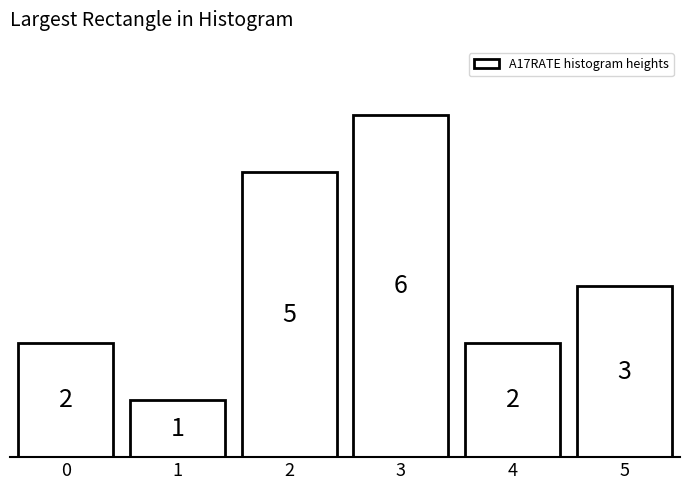

Reading left to right, what are all the values shown in this chart?

2	1	5	6	2	3